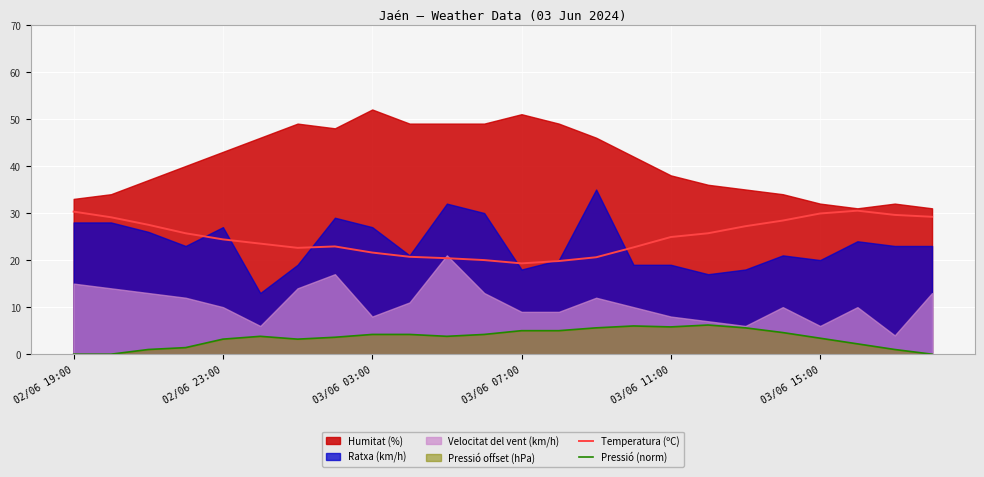

True or false: Temperatura (ºC) and Pressió (norm) intersect in this chart.

False